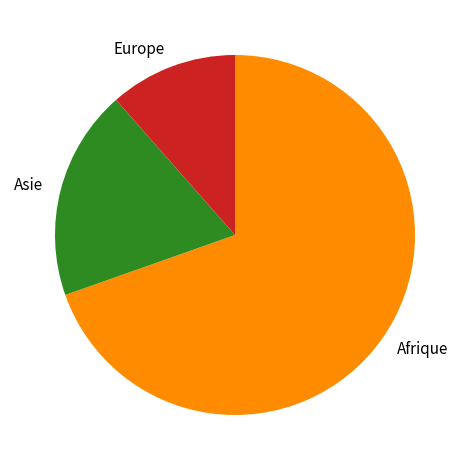

True or false: Asie accounts for 9% of the total.

False